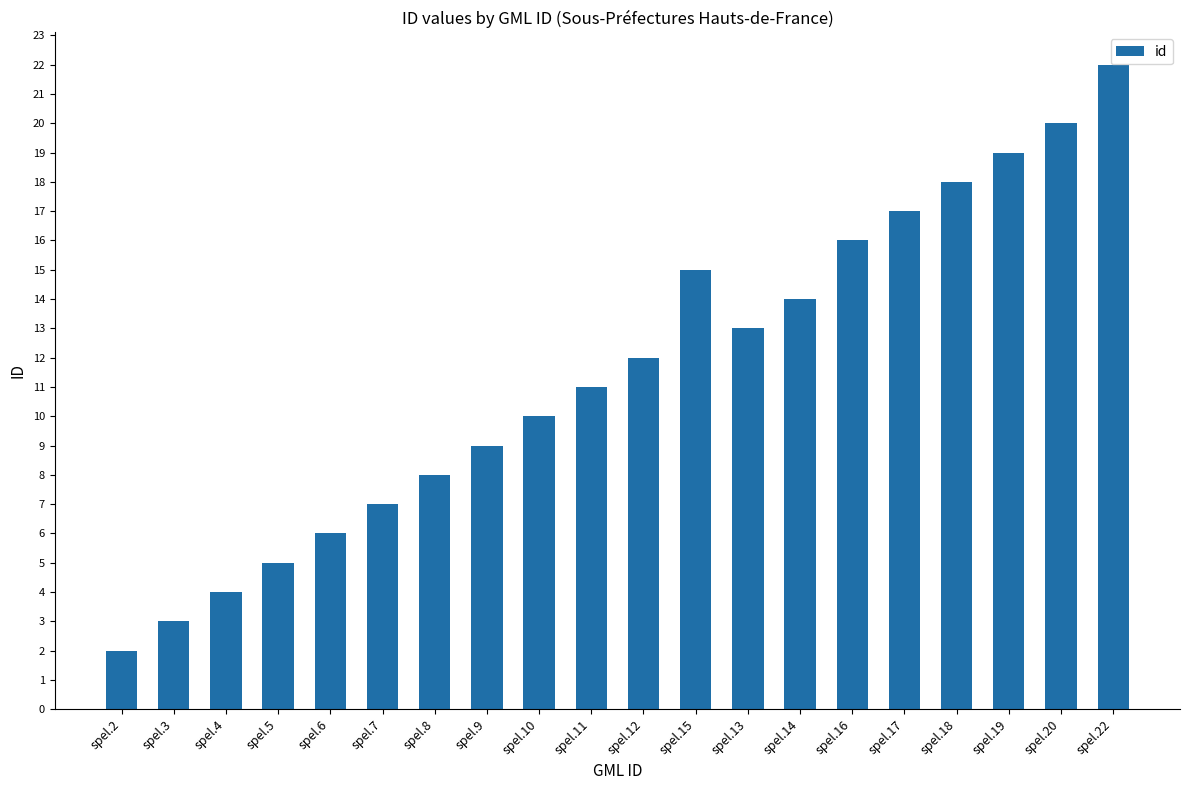

What is the label of the 15th bar from the right?

spel.7